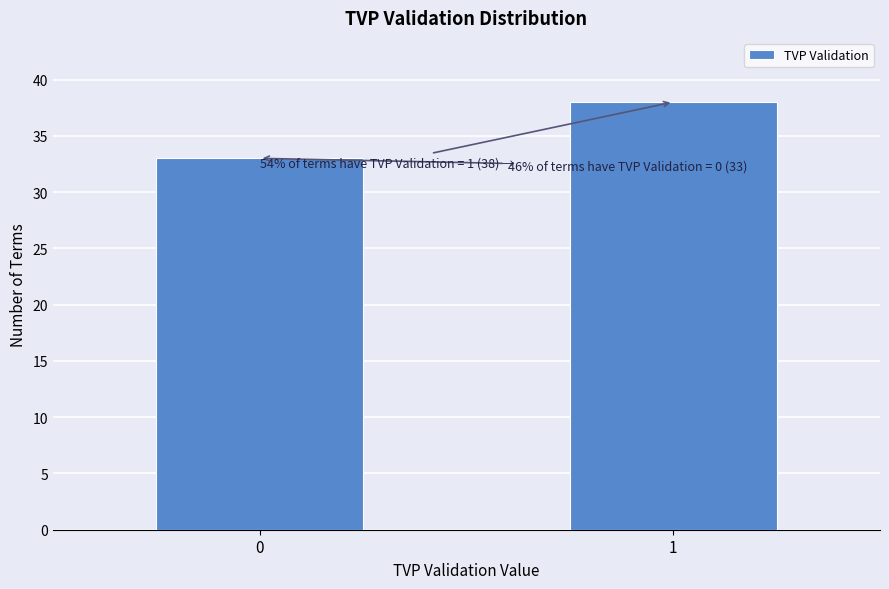

Reading left to right, what are all the values shown in this chart?

0=33	1=38